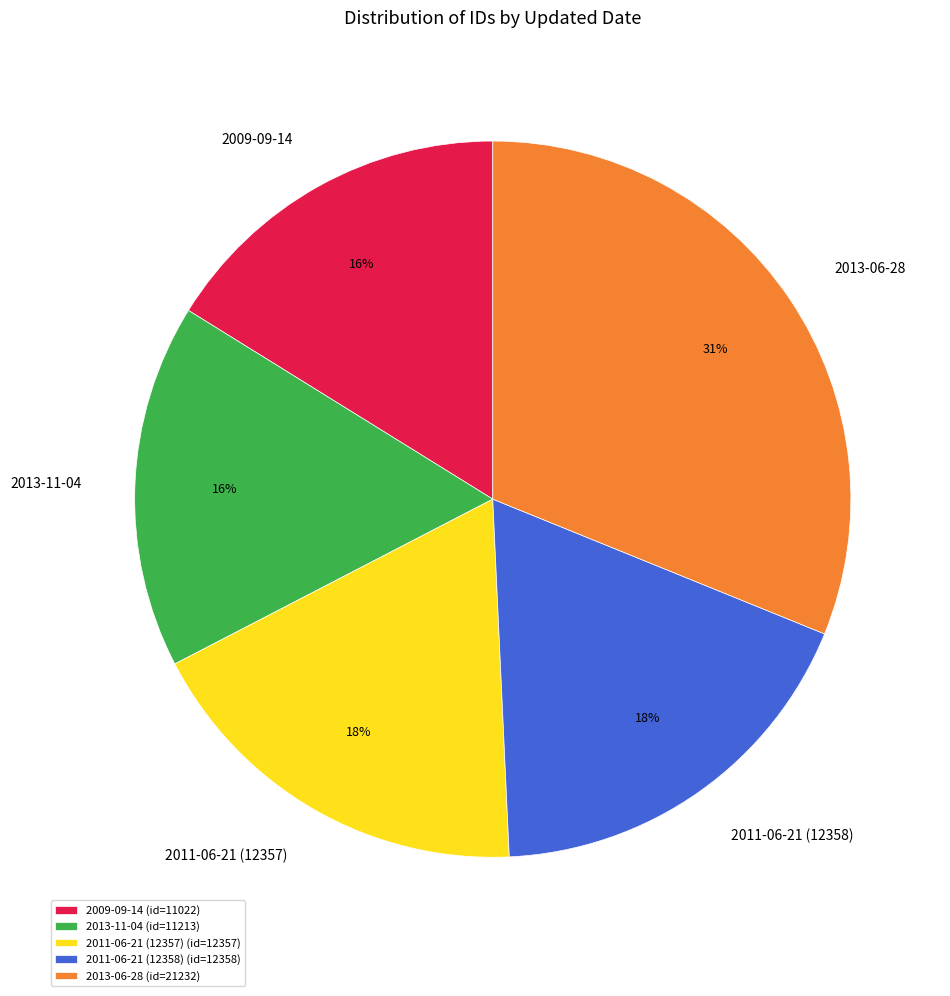

To the nearest percent, what portion does 2013-11-04 represent?

16%